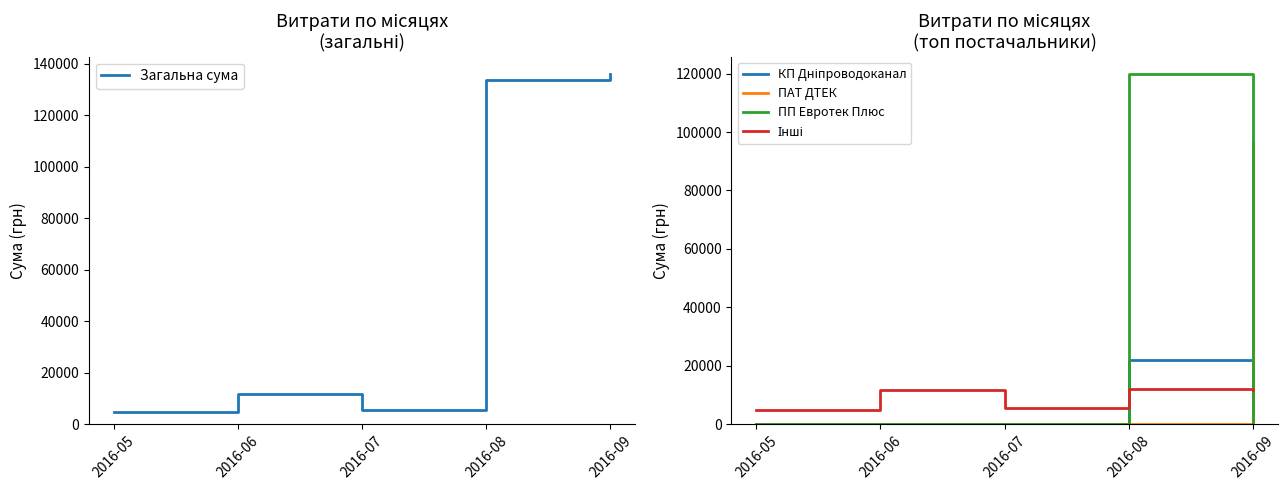

In ПП Евротек Плюс, how many points are higher than both neighbors (excluding endpoints)?

1